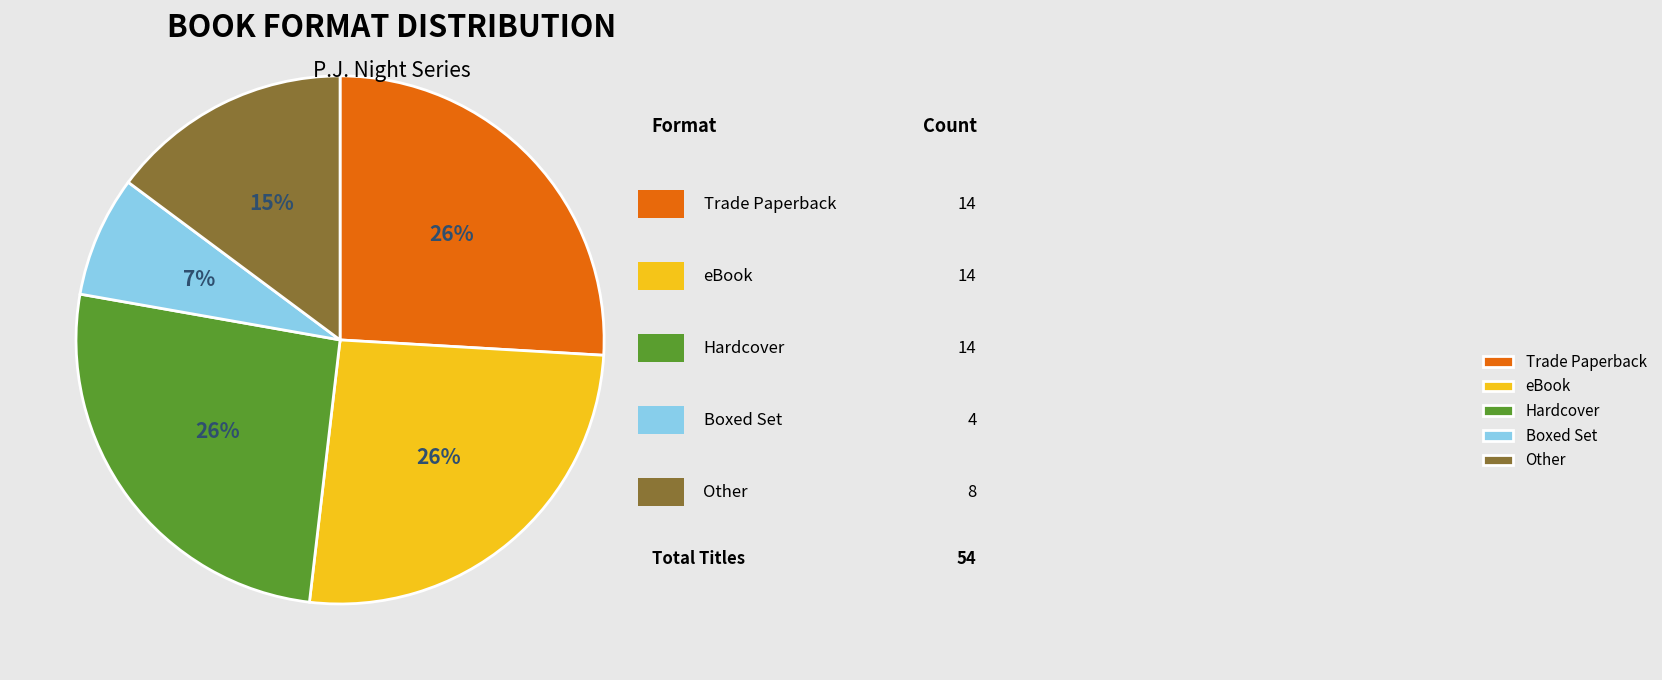

What percentage is the Other slice, to the nearest percent?

15%